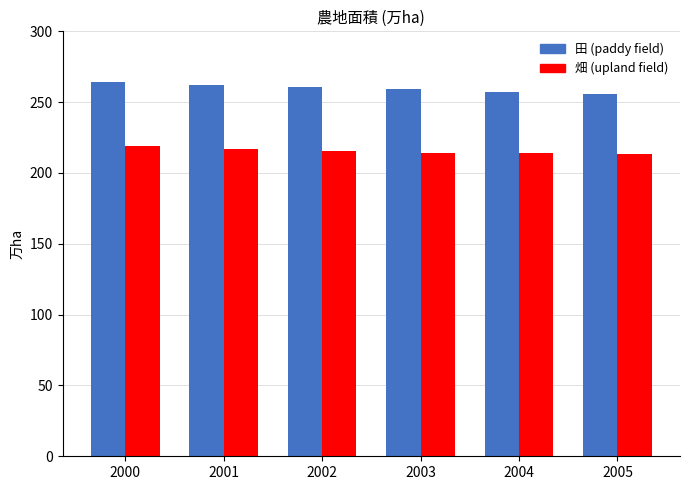

The 畑 (upland field) series shows 213.6 at 2005. True or false?

True